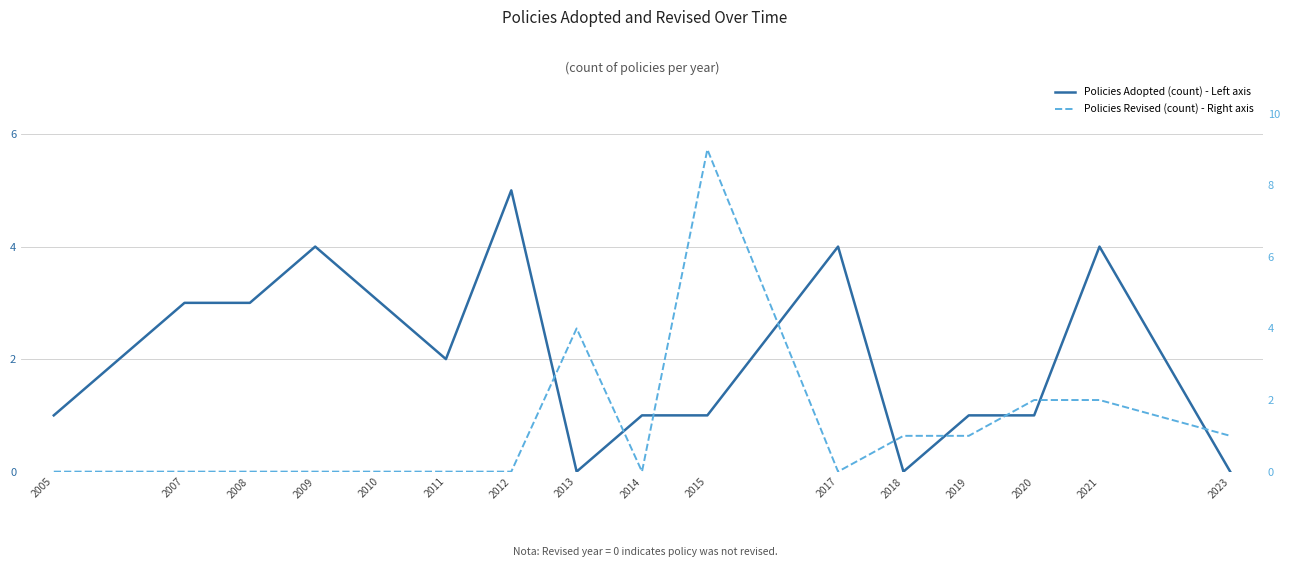

At which category does Policies Adopted (count) - Left axis reach its first local valley?

2011